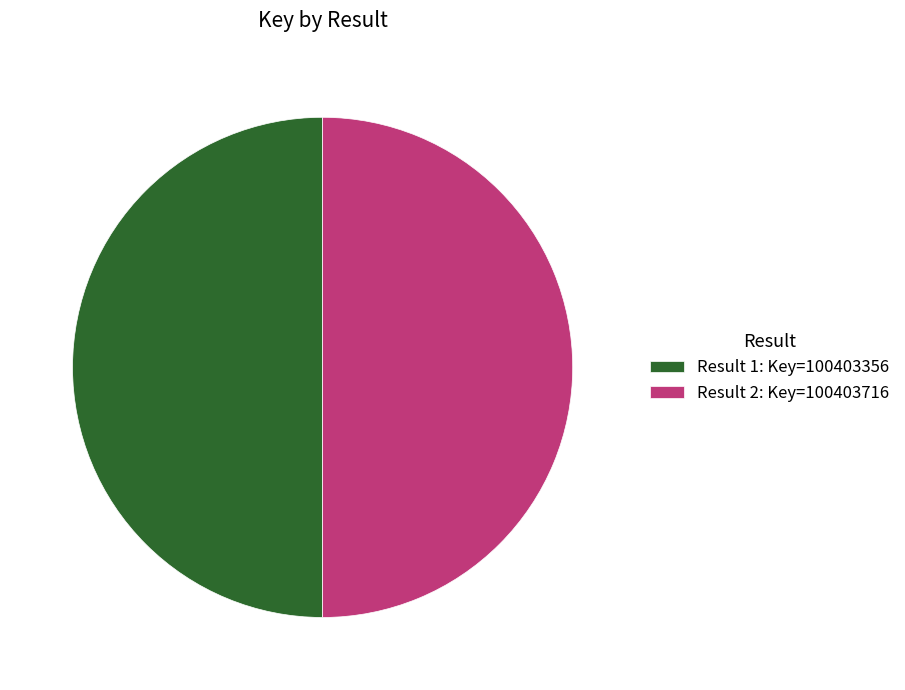

Do Result 1: Key=100403356 and Result 2: Key=100403716 together represent more than half of the pie?

Yes